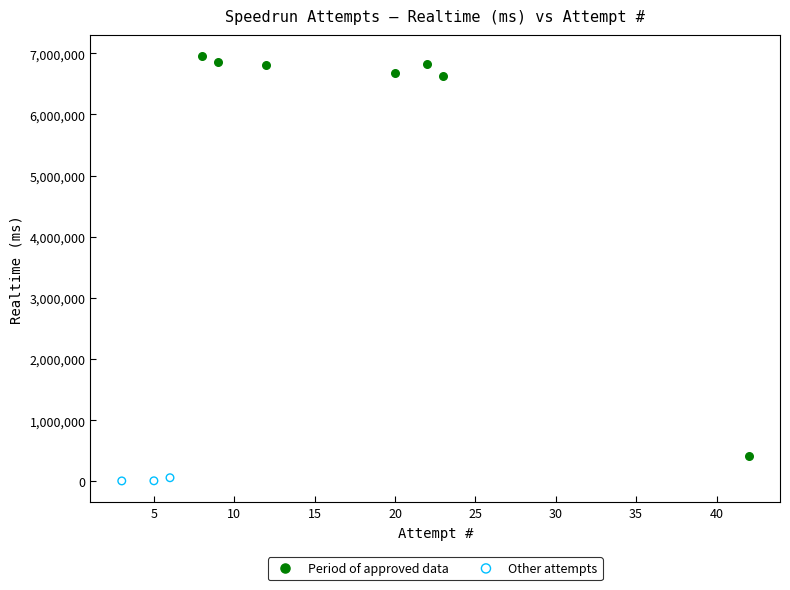

Which series has the largest Y range (max minus min)?

Period of approved data